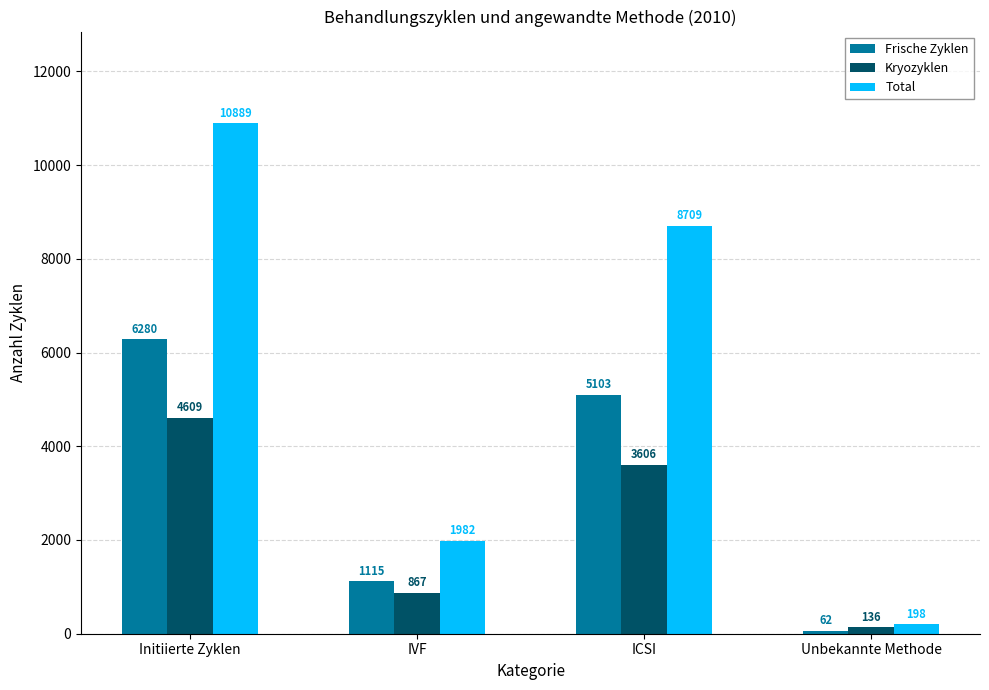

What is the minimum value for Kryozyklen?

136